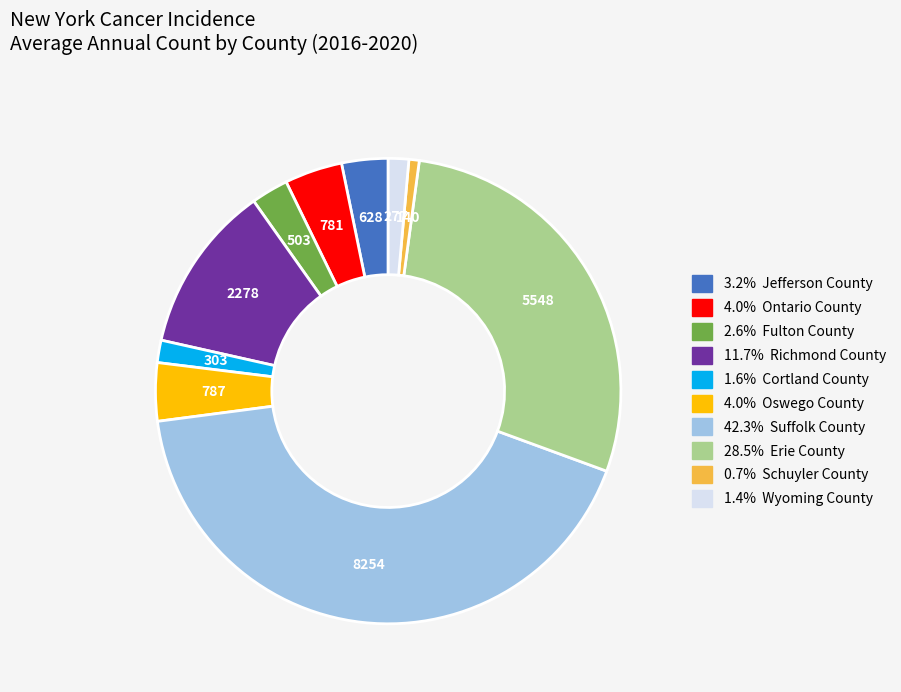

Is there any slice that represents more than half of the pie?

No